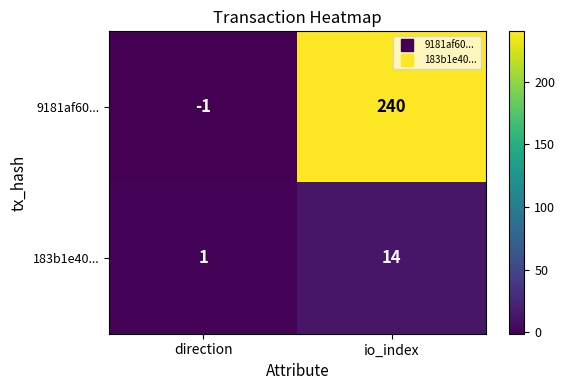

What is the maximum value shown in the chart?

240